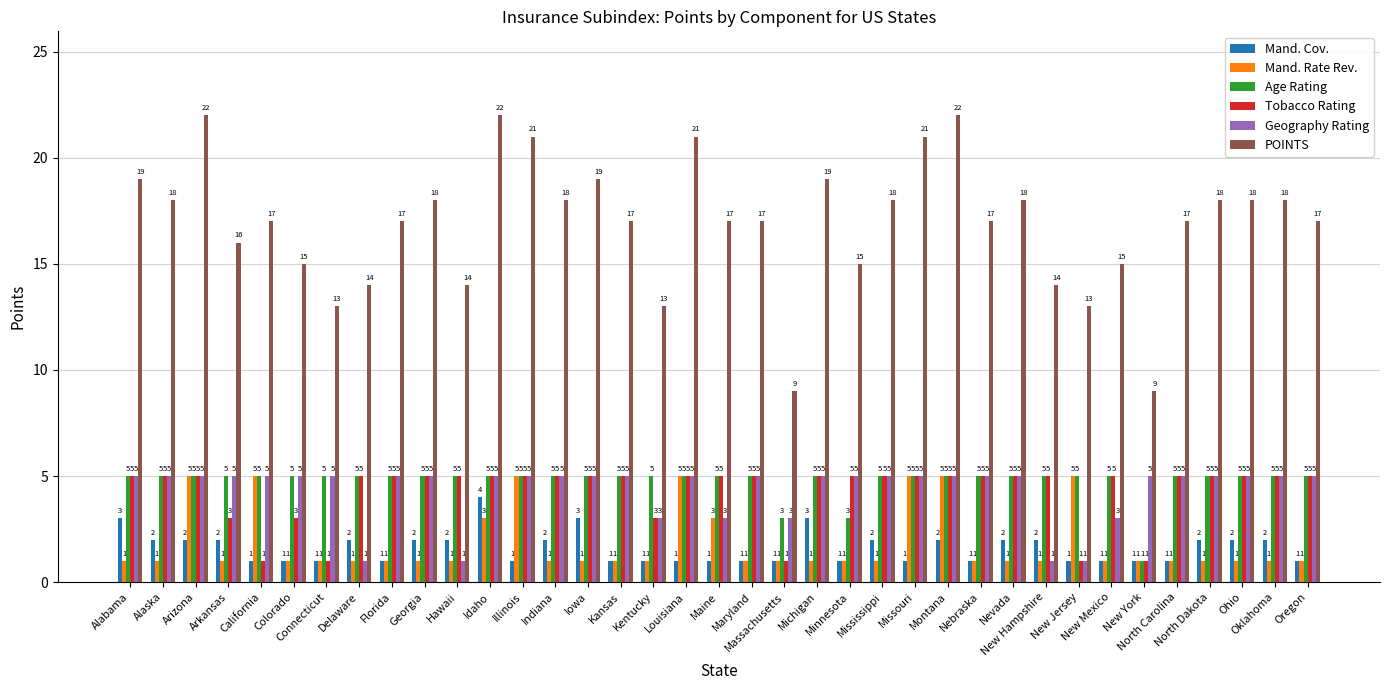

How many series are shown in this chart?

6